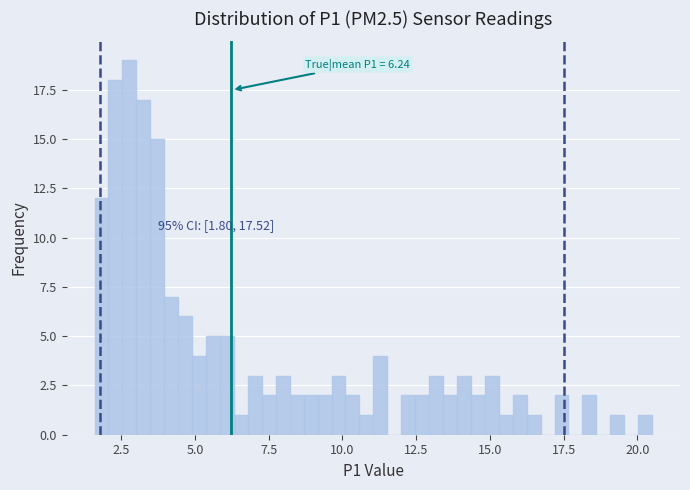

Around what value on the x-axis is the tallest bar? Give the approximate position of its centre, as read against the axis.

3.0